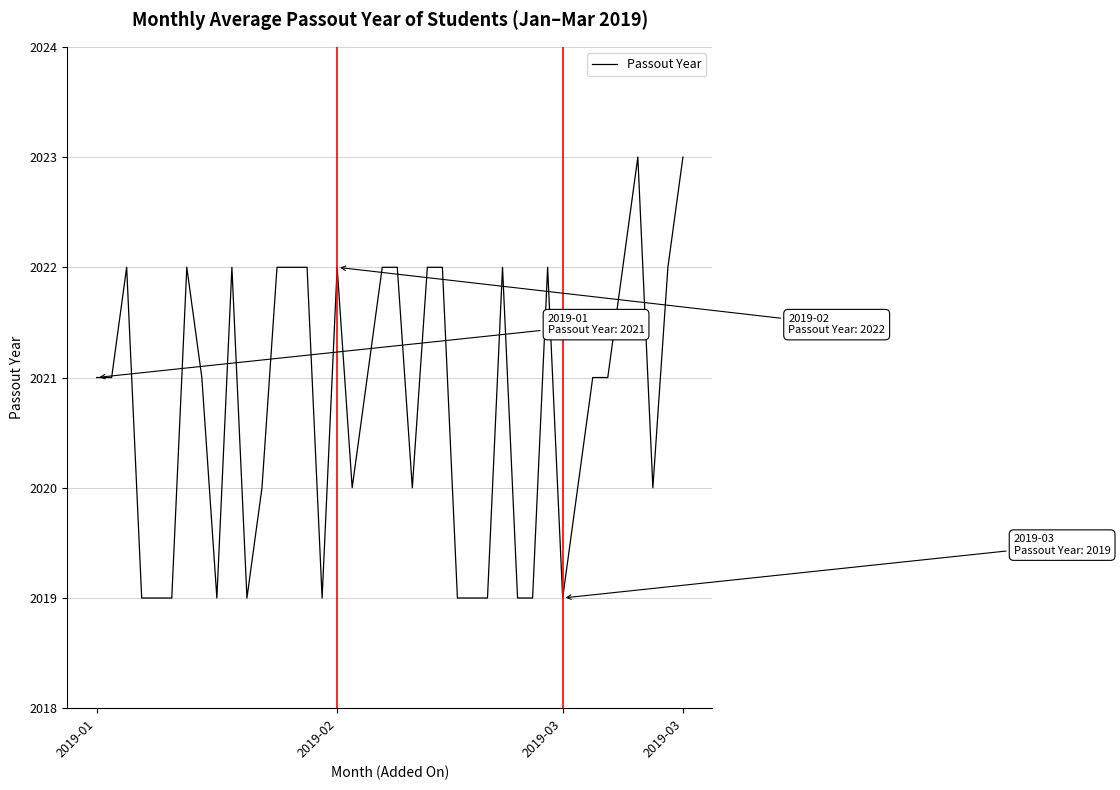

What is the smallest value displayed?

2019